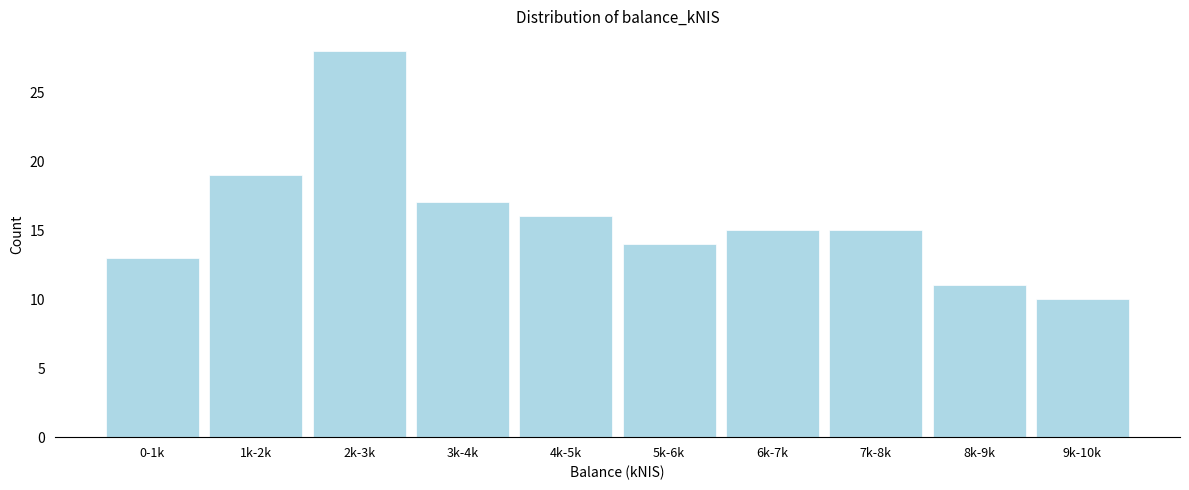

Reading left to right, transcribe all the data shown in this chart.

0-1k=13	1k-2k=19	2k-3k=28	3k-4k=17	4k-5k=16	5k-6k=14	6k-7k=15	7k-8k=15	8k-9k=11	9k-10k=10